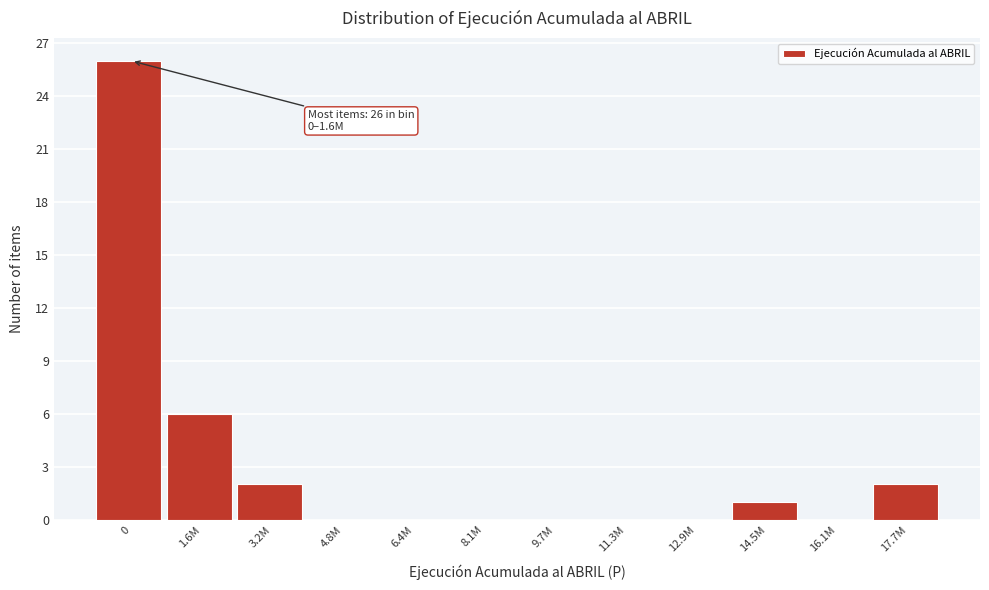

Reading left to right, list all the values displayed in this chart.

0=26	1.6M=6	3.2M=2	4.8M=0	6.4M=0	8.1M=0	9.7M=0	11.3M=0	12.9M=0	14.5M=1	16.1M=0	17.7M=2